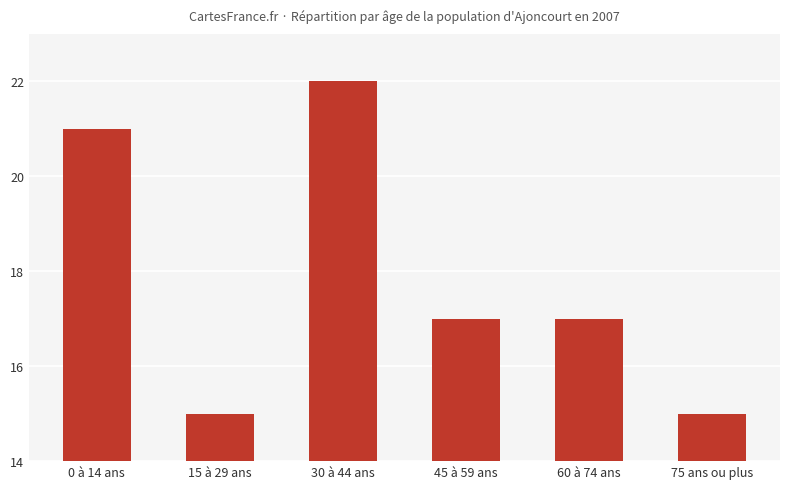

What is the smallest value displayed?

15